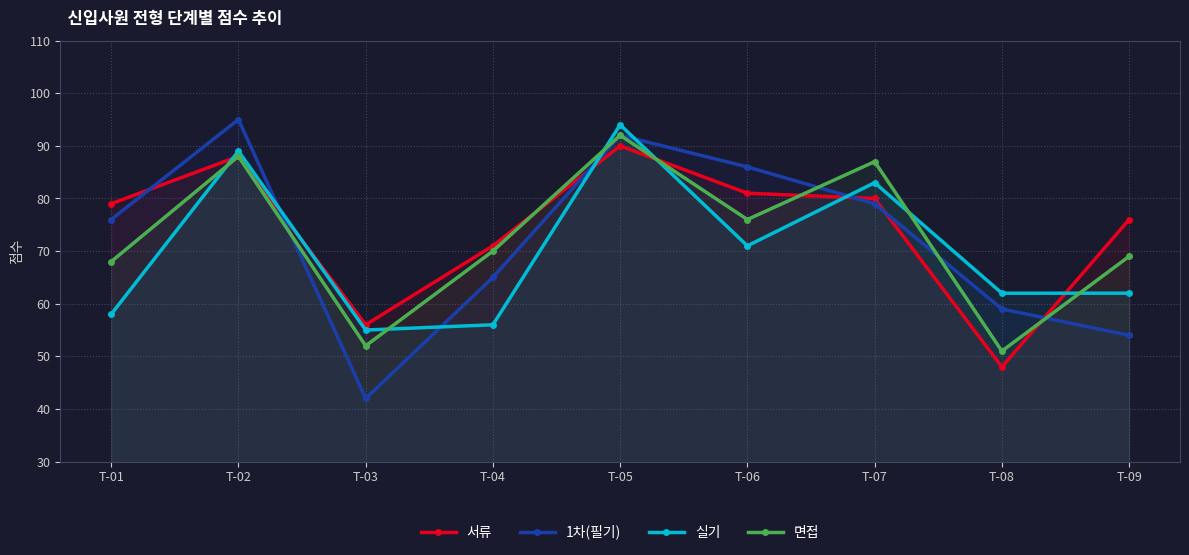

True or false: 서류 and 1차(필기) cross at least once.

True